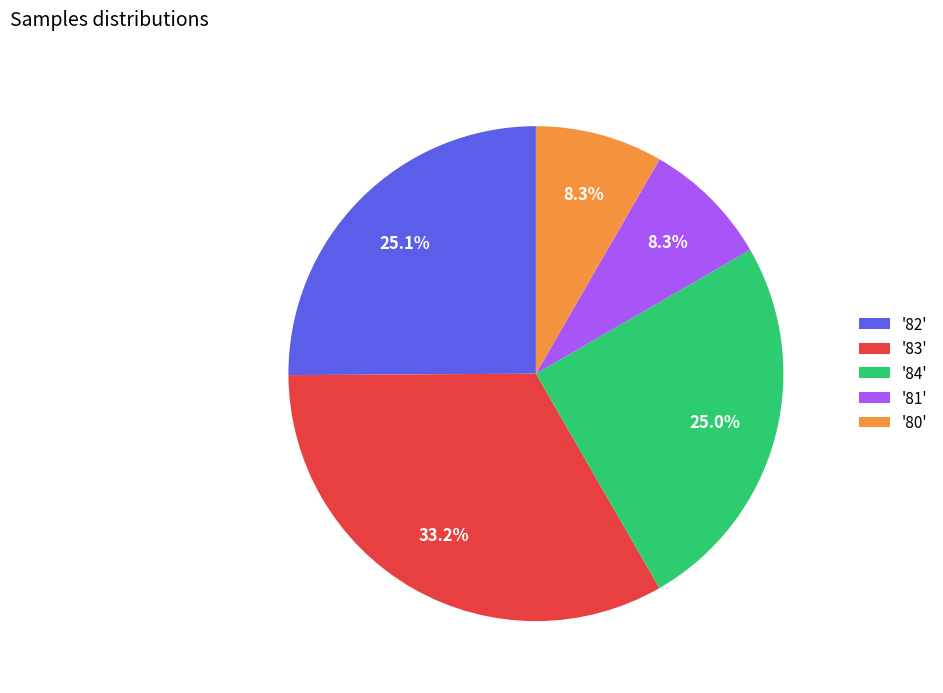

Do '80' and '81' together represent more than half of the pie?

No